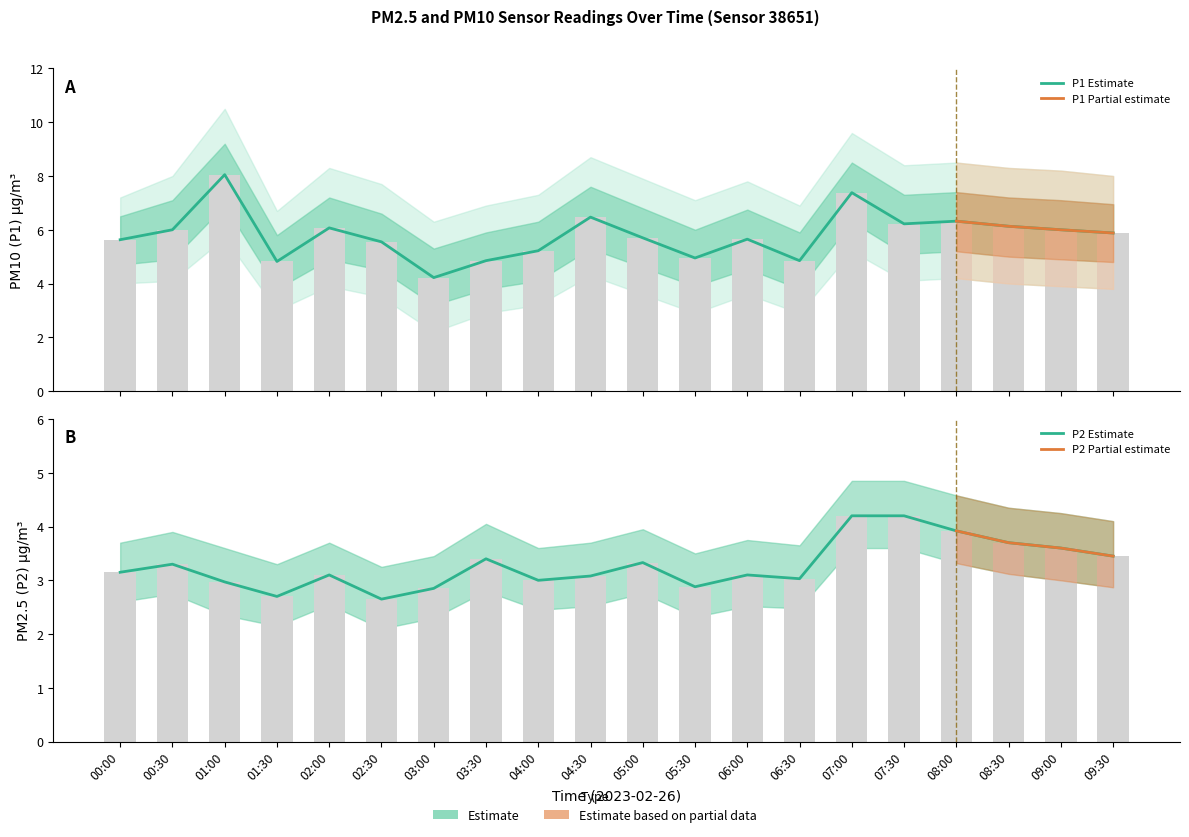

Rank the categories by P1 value from highest to lowest.

01:00, 07:00, 04:30, 08:00, 07:30, 08:30, 02:00, 00:30, 09:00, 09:30, 05:00, 06:00, 00:00, 02:30, 04:00, 05:30, 03:30, 06:30, 01:30, 03:00